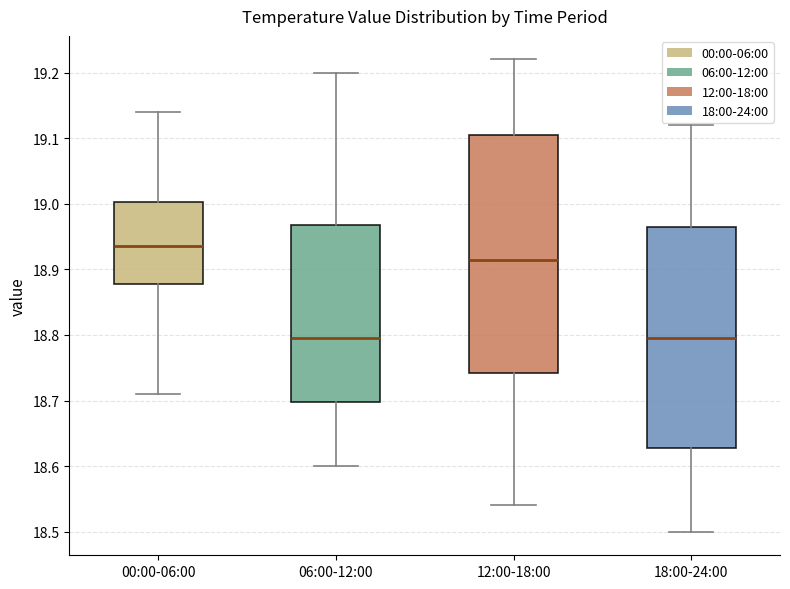

Reading left to right, read every box against the y-axis: the position of its median line, the range the box covers, and the ends of its whiskers. The values are not printed on the chart, so give them approximately, as read against the axis.

00:00-06:00: median 18.94, box 18.88 to 19.00, whiskers 18.71 to 19.14
06:00-12:00: median 18.80, box 18.70 to 18.97, whiskers 18.60 to 19.20
12:00-18:00: median 18.92, box 18.74 to 19.11, whiskers 18.54 to 19.22
18:00-24:00: median 18.80, box 18.63 to 18.97, whiskers 18.50 to 19.12